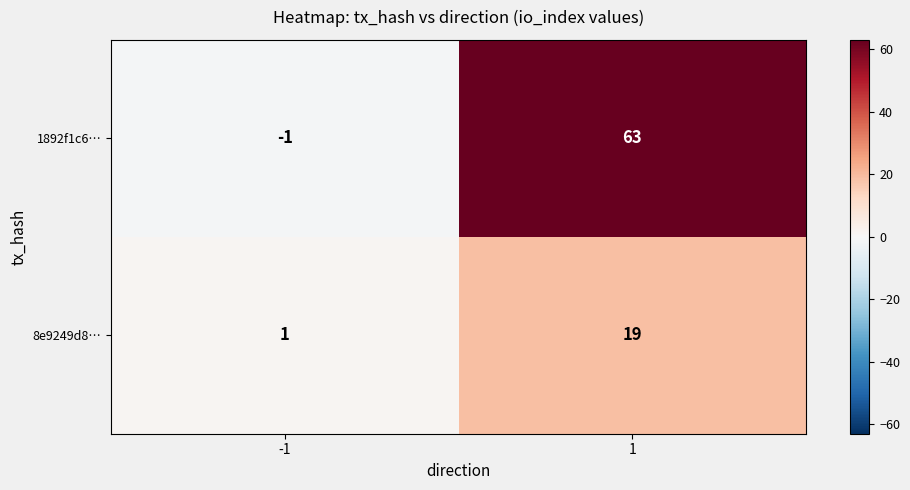

Read the 1892f1c6… value at 1, to the nearest 5.

65